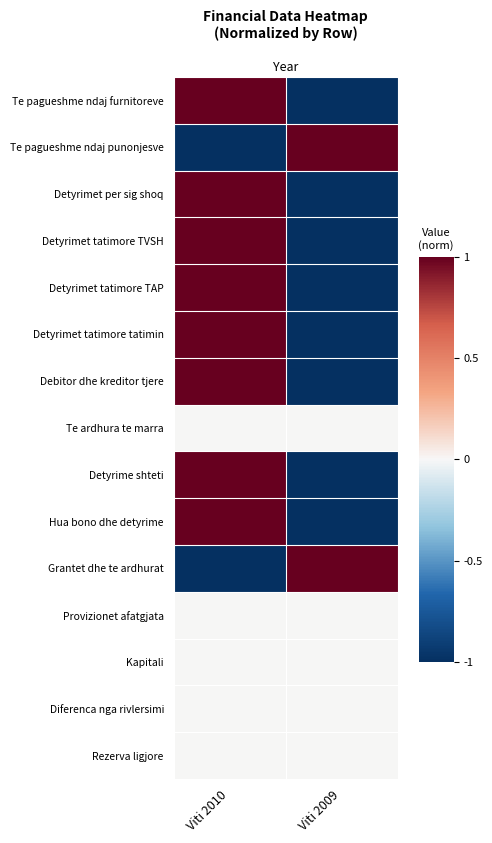

At how many categories does at least one series exceed 0?

2